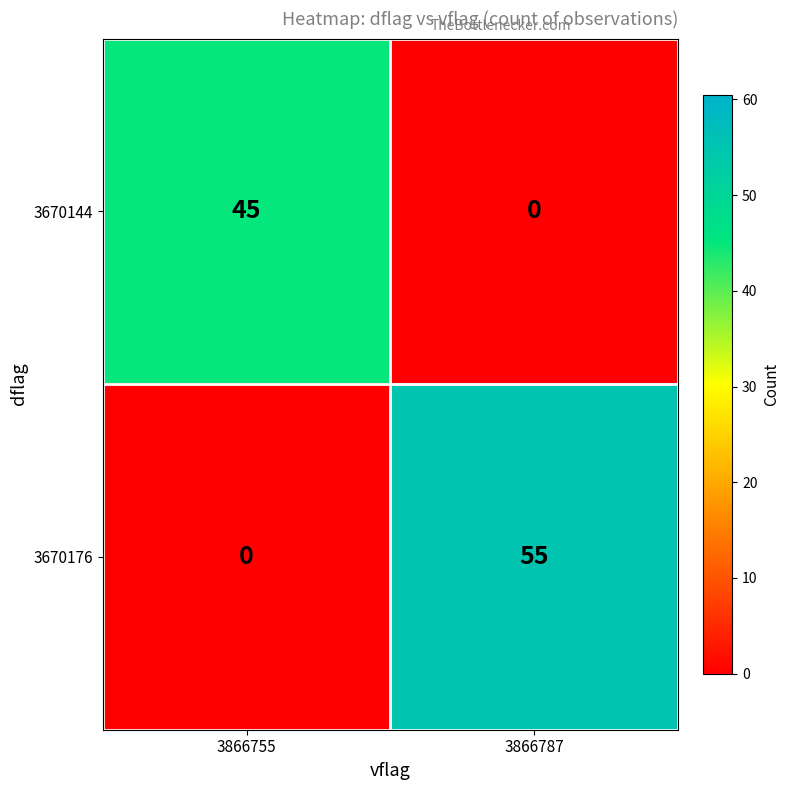

How many data points in 3670144 are less than 45?

1